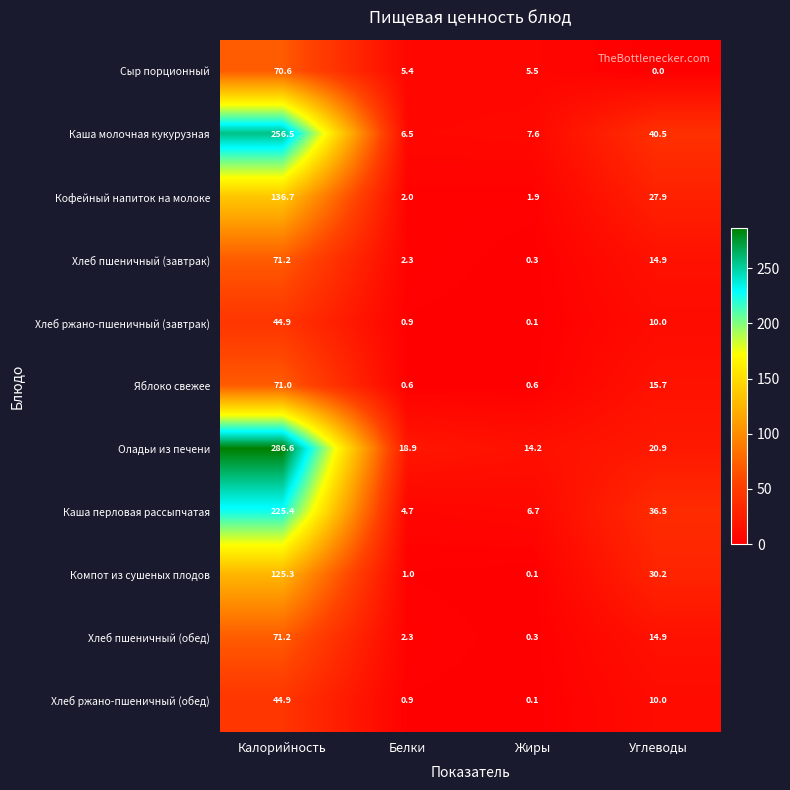

How many distinct data groups are displayed?

11